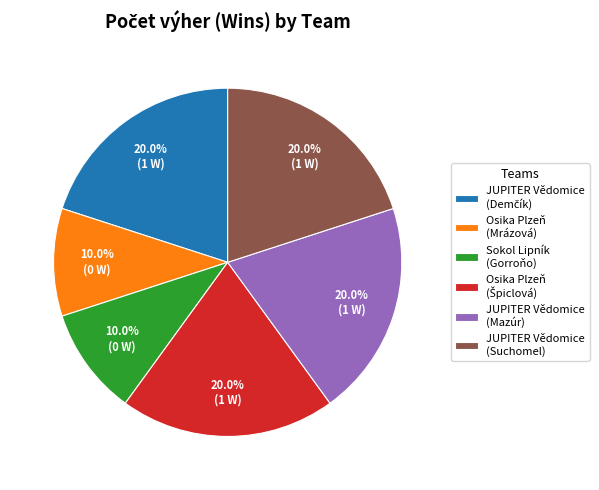

What portion of the pie excludes JUPITER Vědomice (Suchomel)?

80.0%